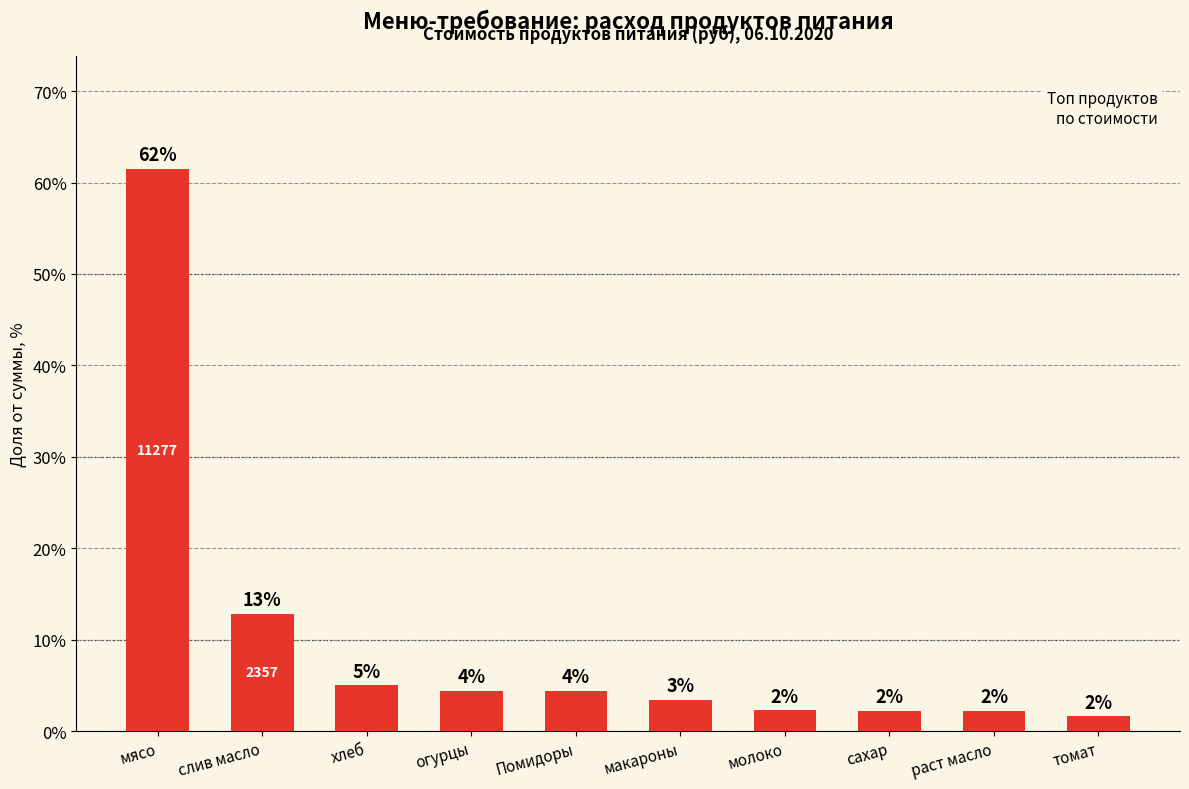

What is the label of the 7th bar from the right?

огурцы